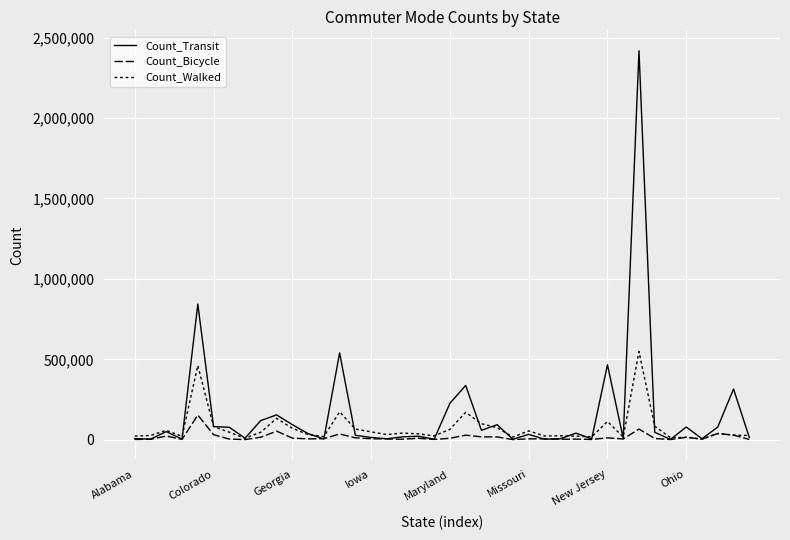

Reading left to right, transcribe all the data shown in this chart.

Count_Transit: 6960	4247	50759	3950	843498	82173	77433	9946	119569	154580	93987	38177	5142	539825	27808	14278	6194	18292	21868	3591	226646	337729	58641	93692	3335	33546	3729	6256	41190	5646	466091	8796	2418334	46628	2125	79191	6556	79221	315578	15077
Count_Bicycle: 1950	2843	23235	2349	153669	31729	4227	1221	16012	53759	10339	5427	6860	36027	11964	6395	4916	3496	9249	2085	9237	28658	18212	17710	1110	5772	5847	3368	4114	1814	12004	4945	66582	8019	1412	15327	4179	39013	28902	1859
Count_Walked: 23265	26789	58666	21187	461980	81786	47218	9552	47319	132932	71450	32330	20055	173791	66390	49204	32188	41798	36886	24233	64877	170570	99941	75115	16558	55142	23670	24840	22901	18117	113944	17157	548517	84397	12812	15327	4179	39013	28902	26406